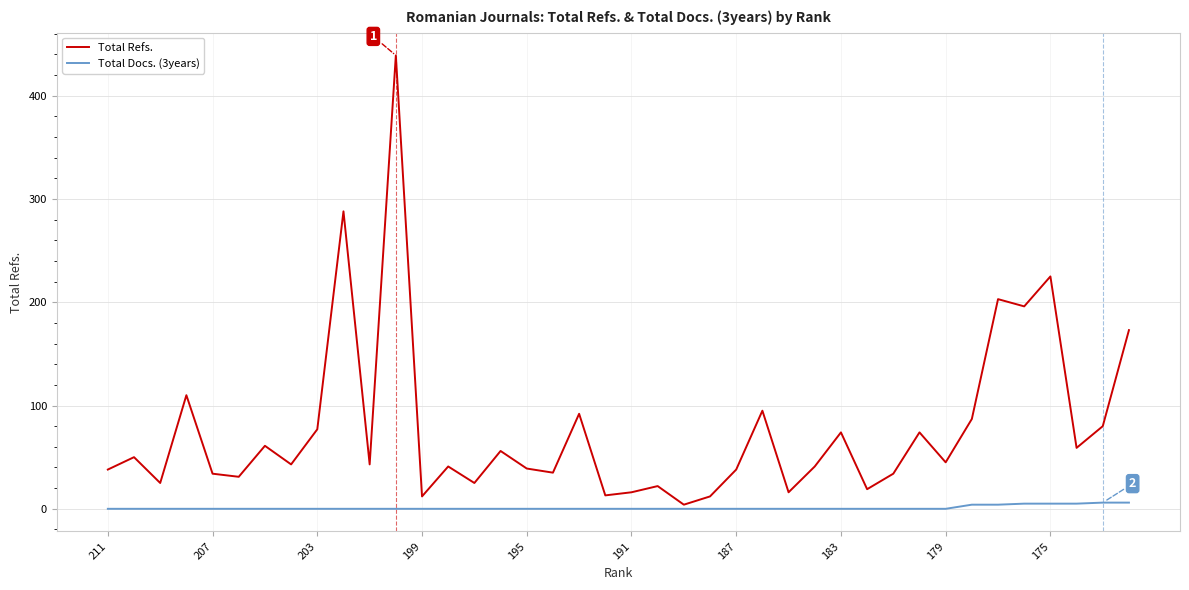

Which series has the largest total across all categories?

Total Refs.